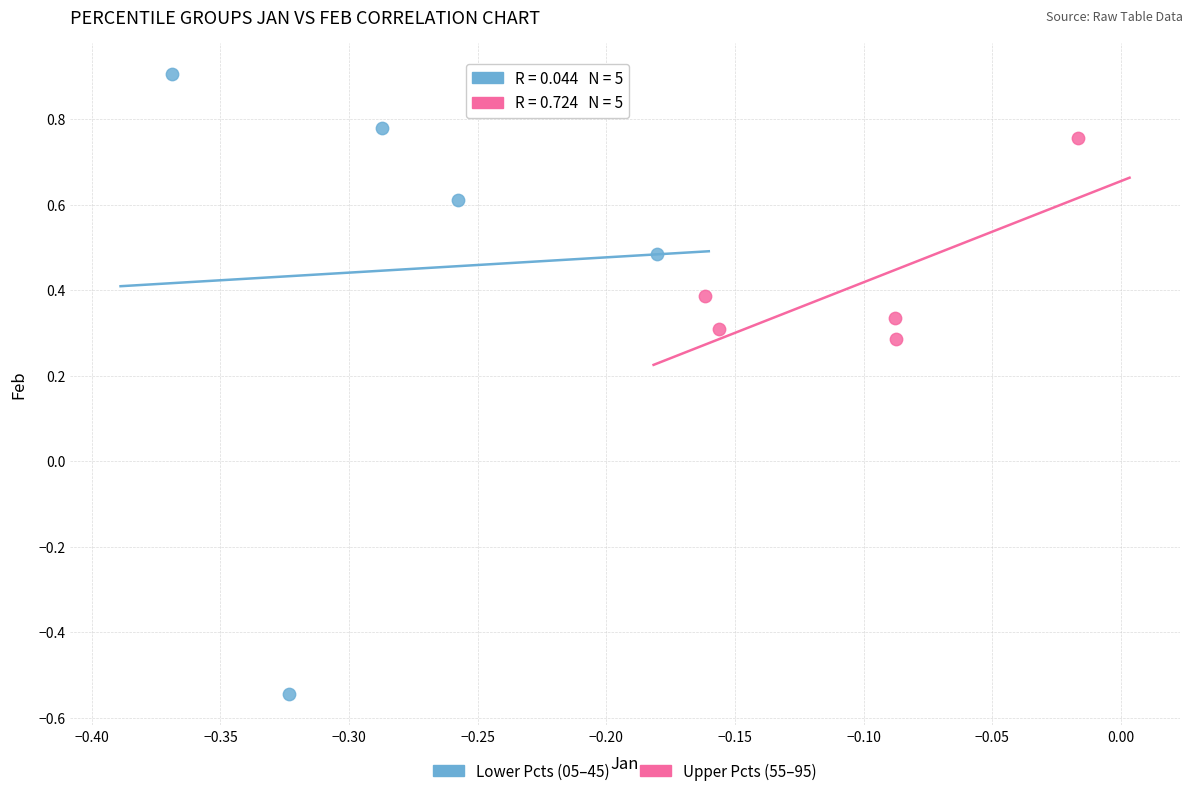

Which series contains the highest Y value?

Lower Pcts (05–45)